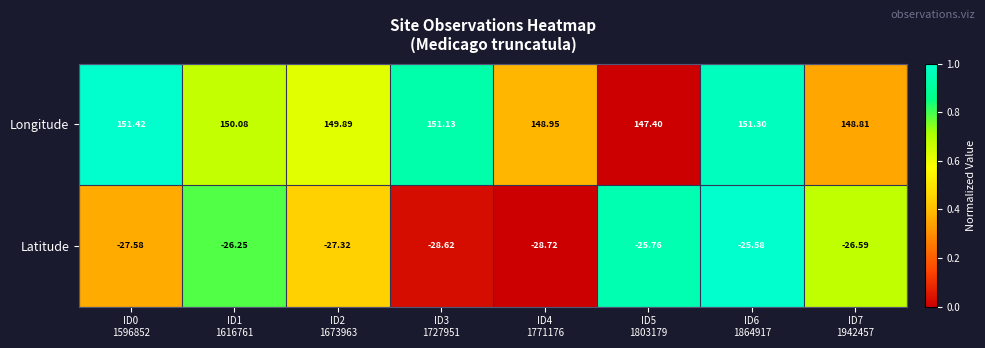

What is the greatest value displayed?

151.4